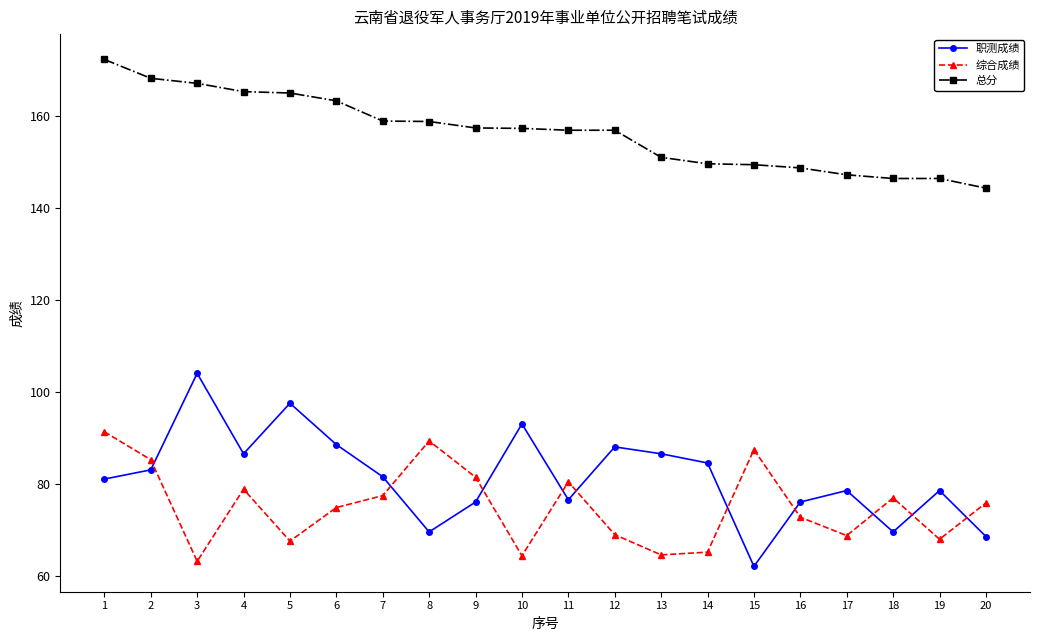

After their last crossing, which series has the higher values: 综合成绩 or 职测成绩?

综合成绩